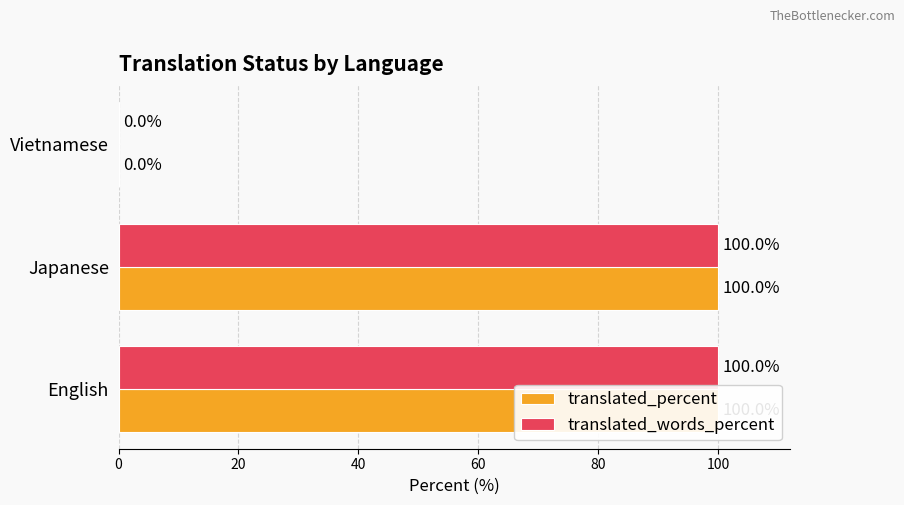

The value of translated_words_percent at English is 100. True or false?

True